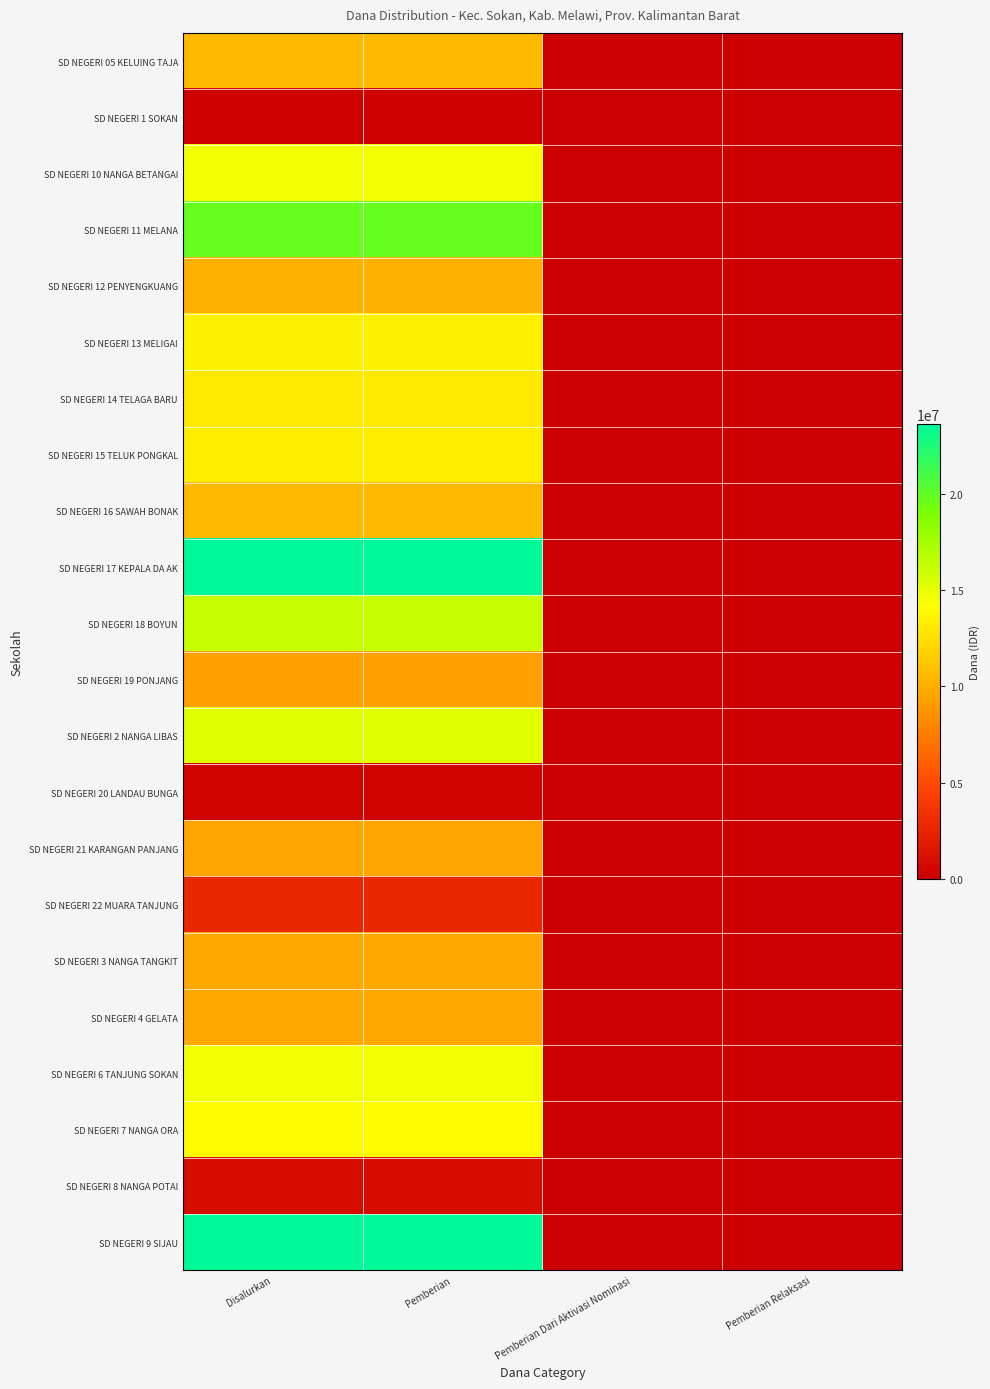

How many data points does each series have?

4